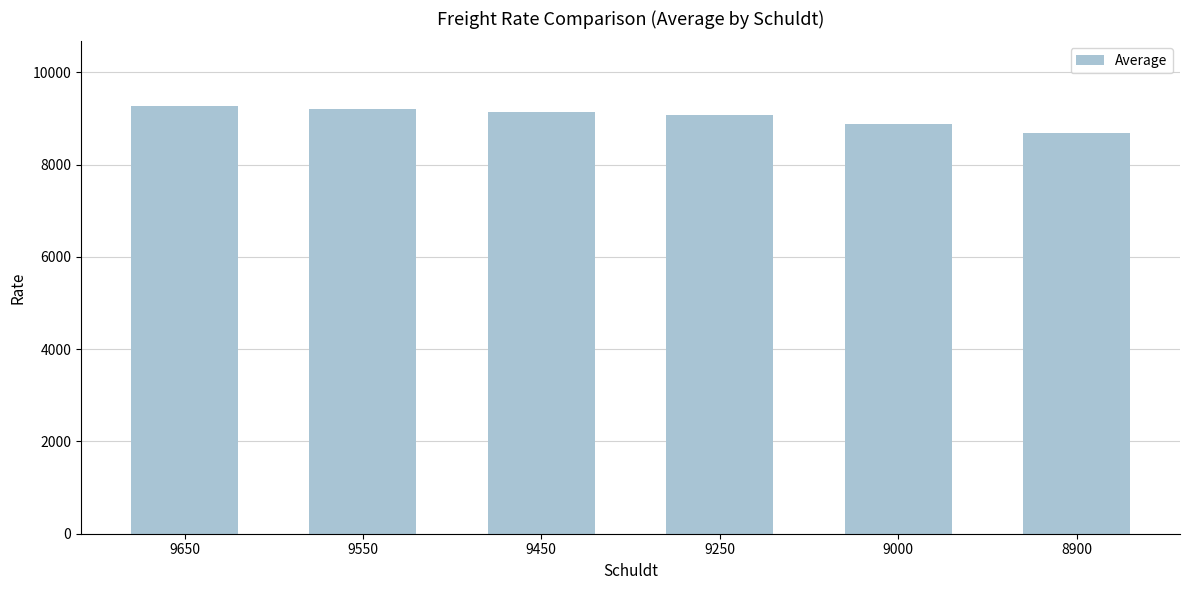

The value at 9250 is 15530. True or false?

False